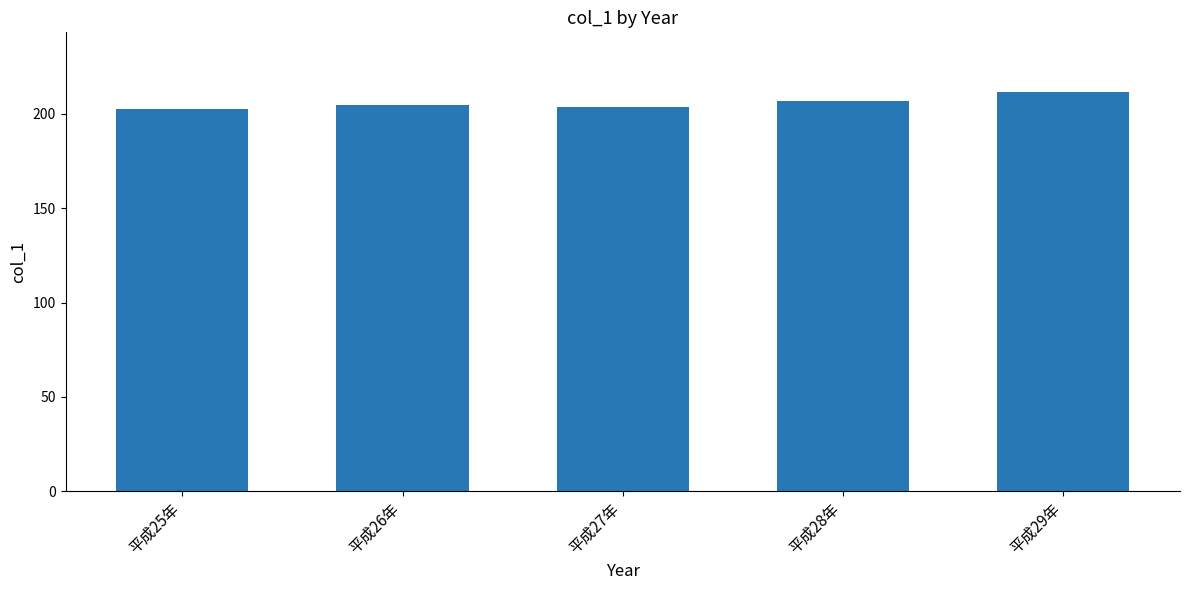

What is the smallest value displayed?

202.6